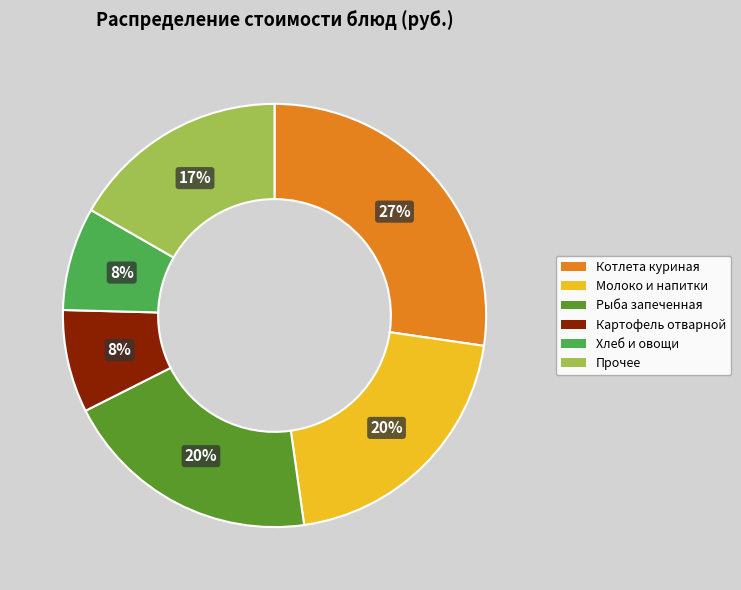

How many slices are in this pie chart?

6